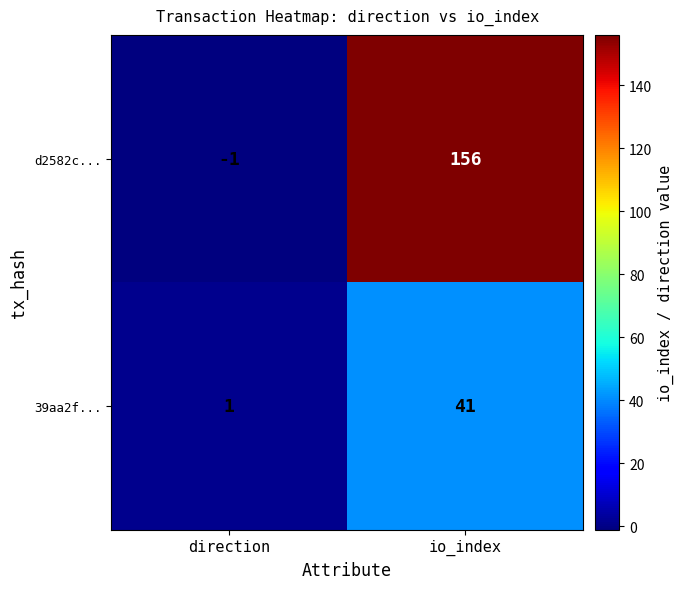

What is the spread (max minus min) of values at io_index?

115